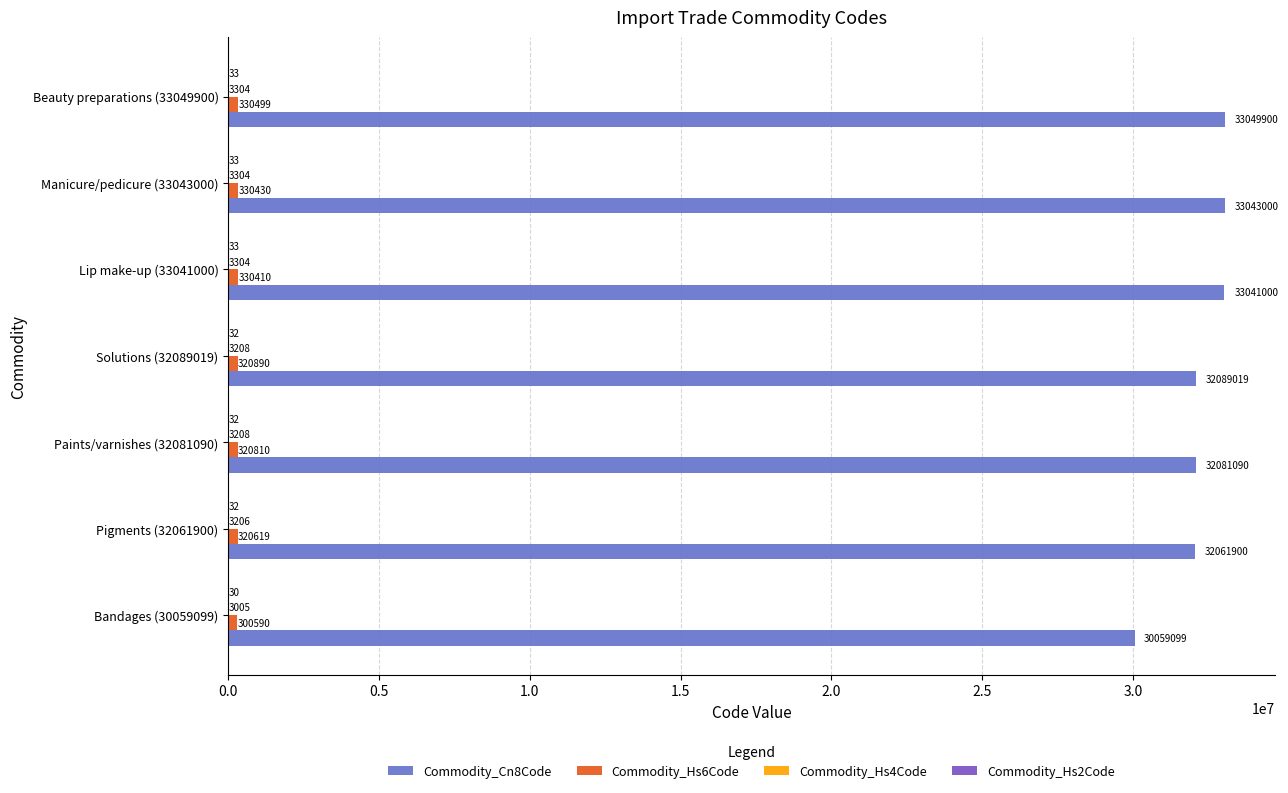

Which category has the highest value across all series?

Beauty preparations (33049900)